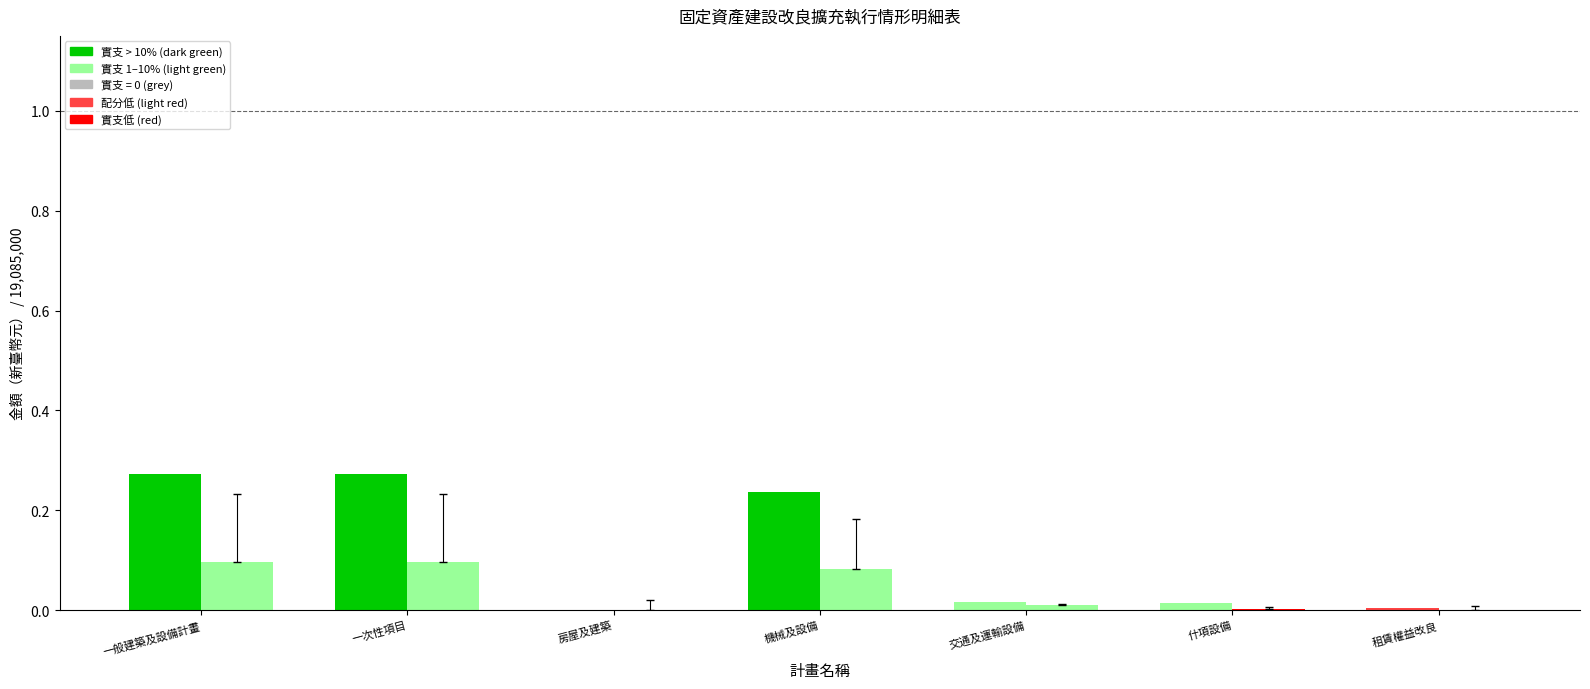

Reading right to left, extract all data points from this chart.

累計預算分配數: 租賃權益改良=0.0	什項設備=0.0	交通及運輸設備=0.0	機械及設備=0.2	房屋及建築=0.0	一次性項目=0.3	一般建築及設備計畫=0.3
實支數: 租賃權益改良=0.0	什項設備=0.0	交通及運輸設備=0.0	機械及設備=0.1	房屋及建築=0.0	一次性項目=0.1	一般建築及設備計畫=0.1